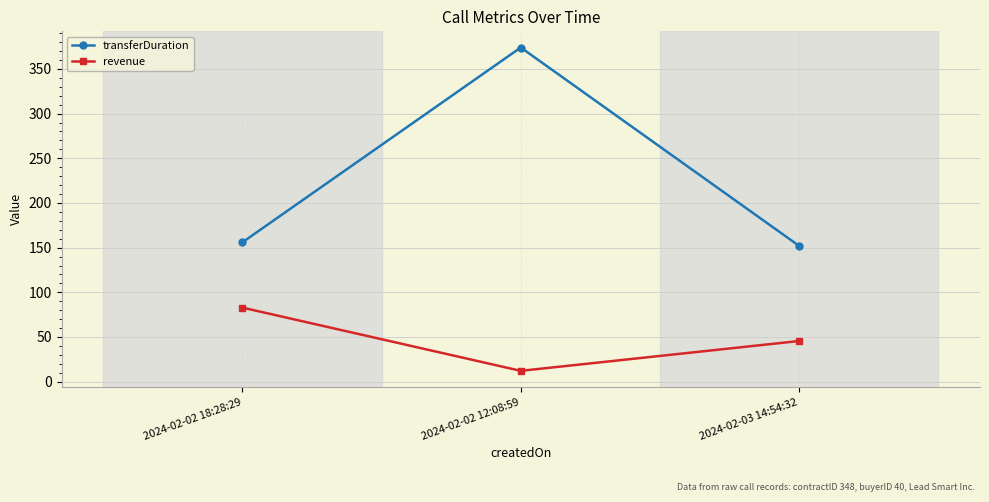

List the labels in order of revenue value, largest first.

2024-02-02 18:28:29, 2024-02-03 14:54:32, 2024-02-02 12:08:59